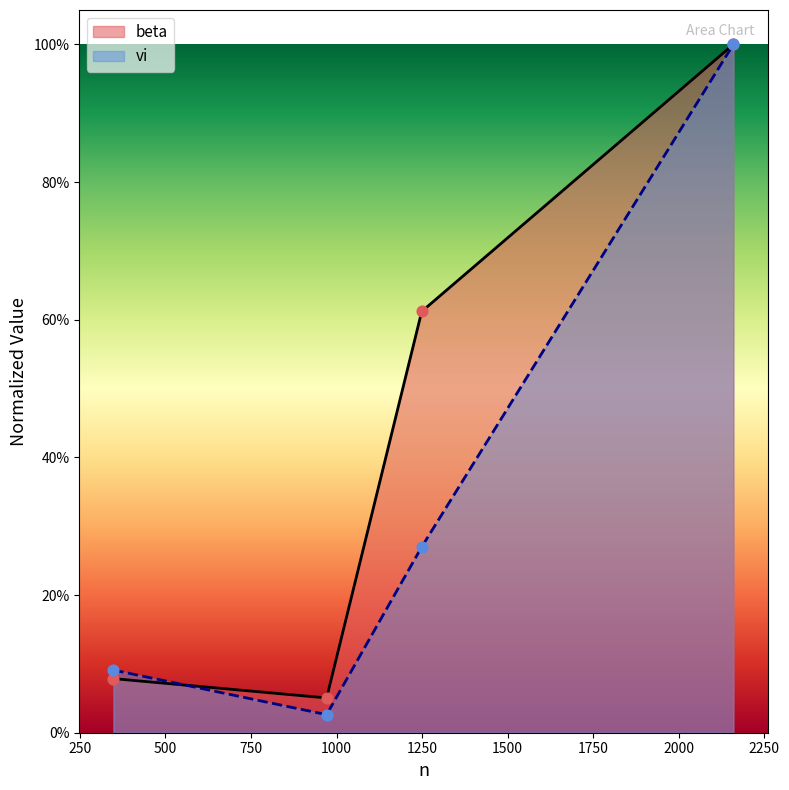

What are all the series names shown in the legend?

beta, vi